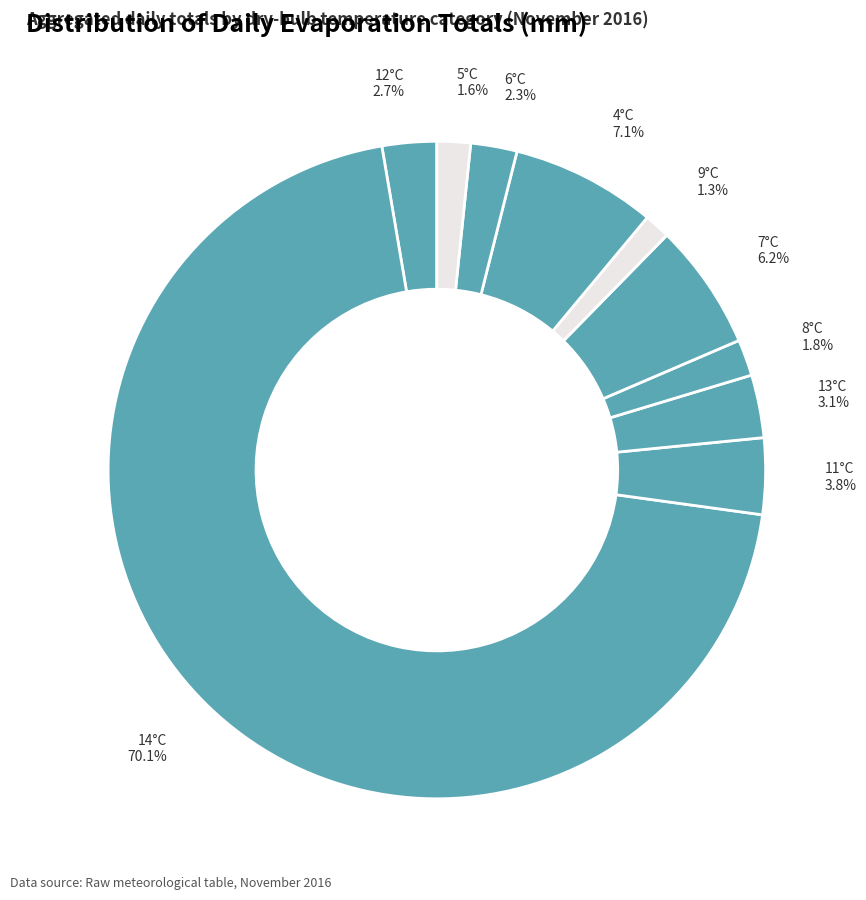

Is 14°C the majority of the pie?

Yes